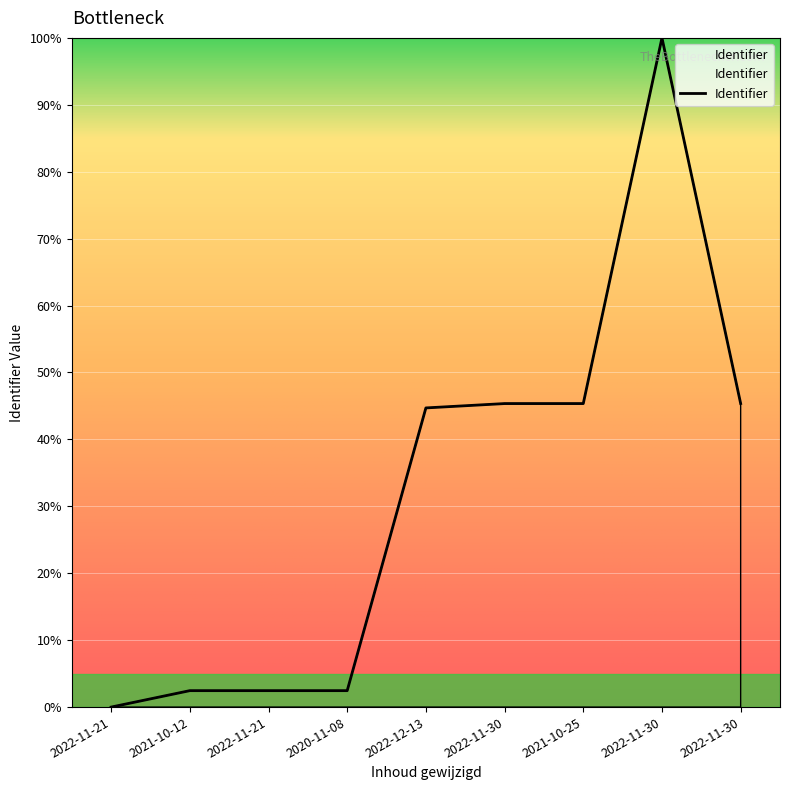

Does the chart have visible grid lines?

Yes